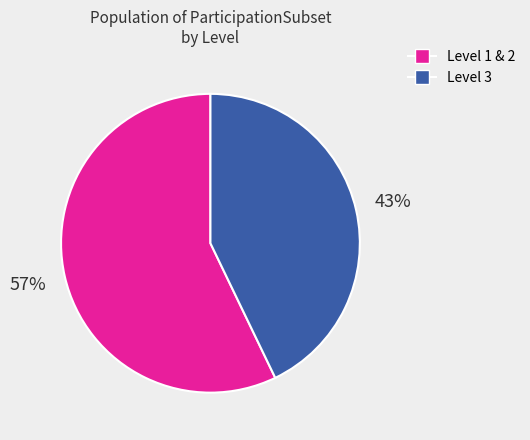

To the nearest percent, what is the difference between the largest and smallest slice percentages?

14%